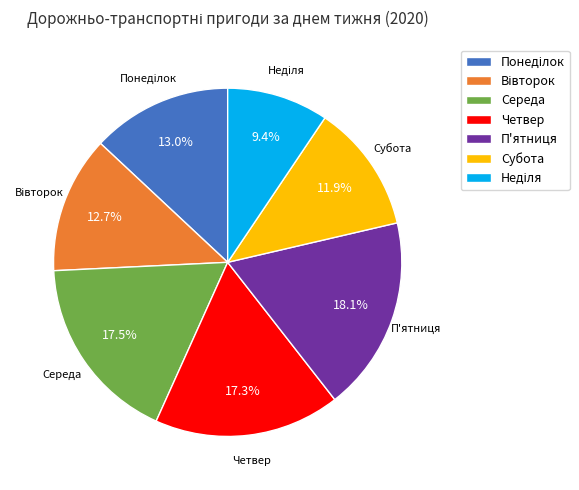

What percentage do Четвер and Середа together represent?

34.8%